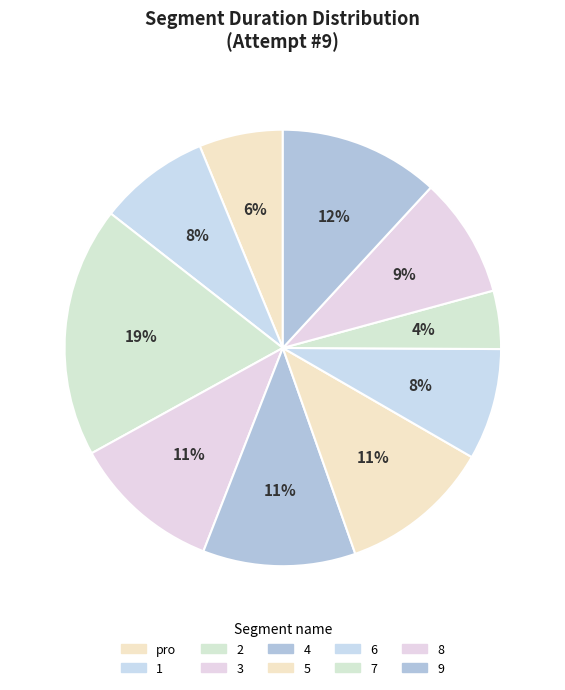

Is there a majority slice in this chart?

No